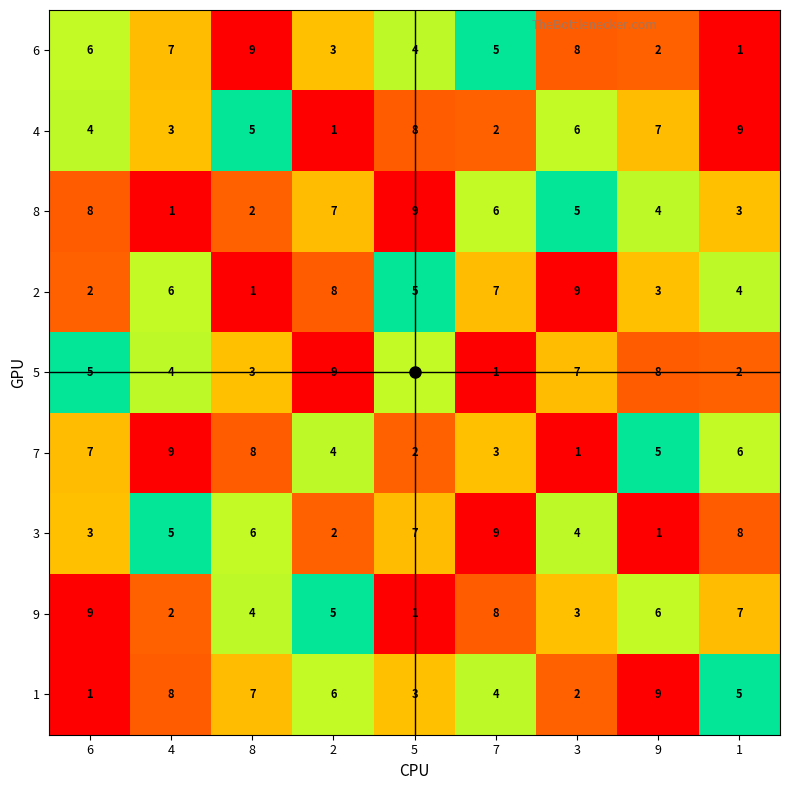

How many 6 values are between 3 and 7?

5